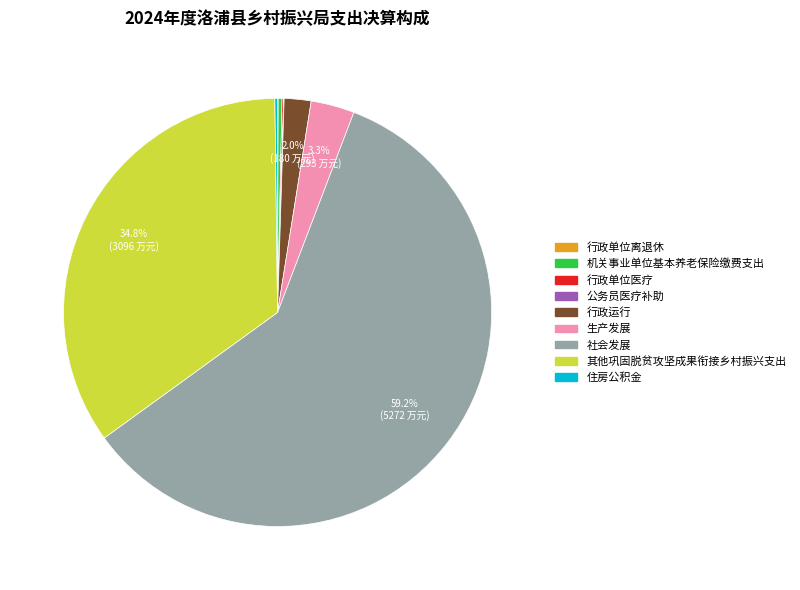

Between 社会发展 and 行政运行, which is larger?

社会发展